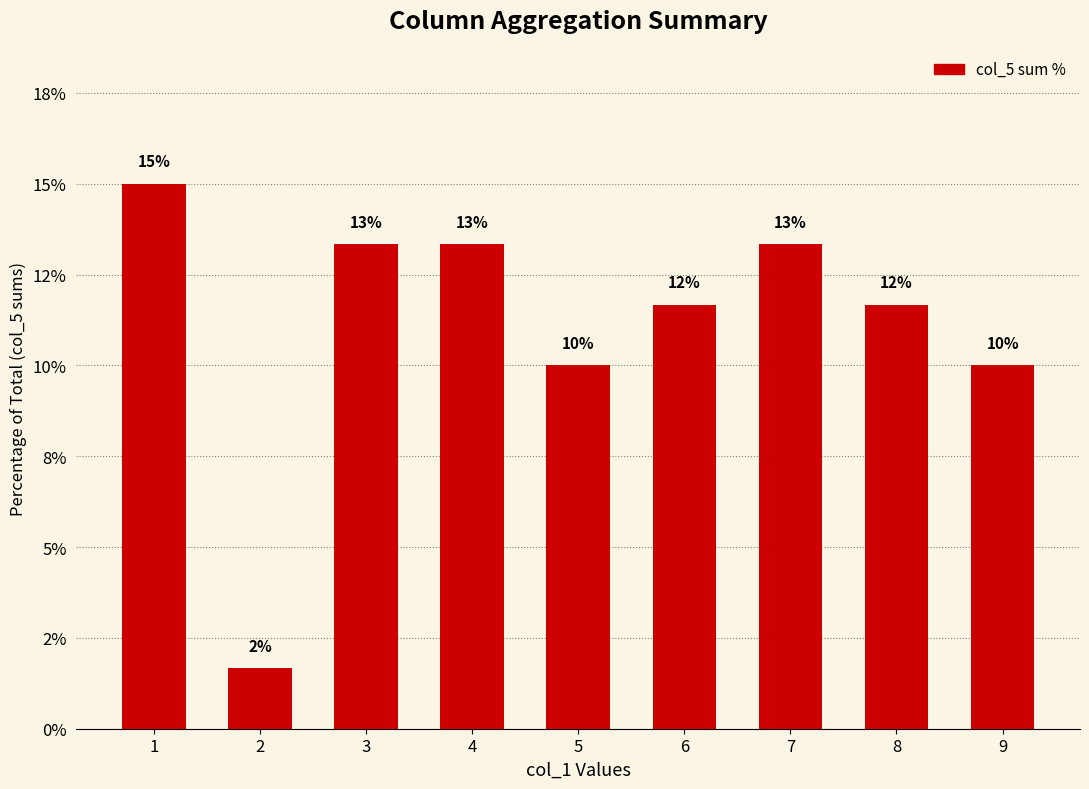

Are the bars horizontal?

No